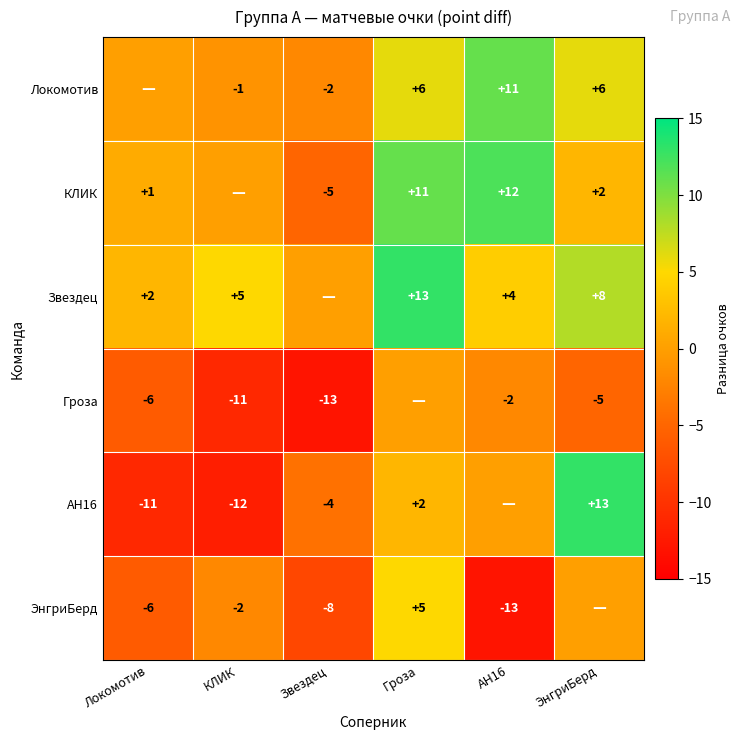

What is the difference between the Локомотив values at ЭнгриБерд and Звездец?

8